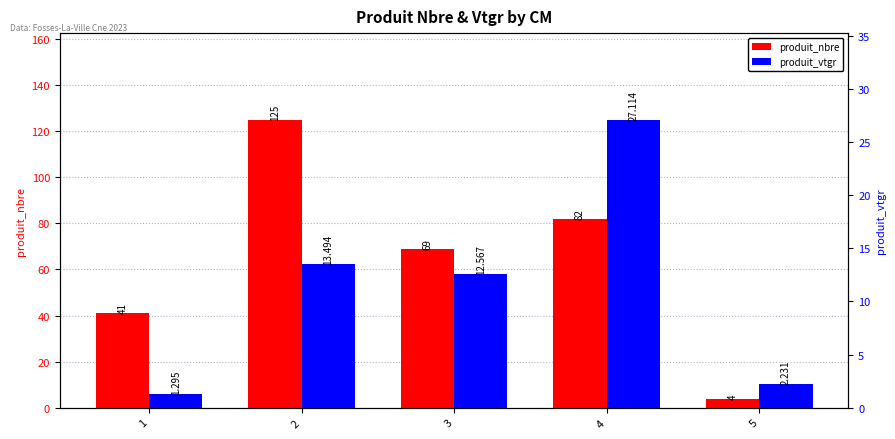

The produit_nbre series shows 7.1 at 5. True or false?

False